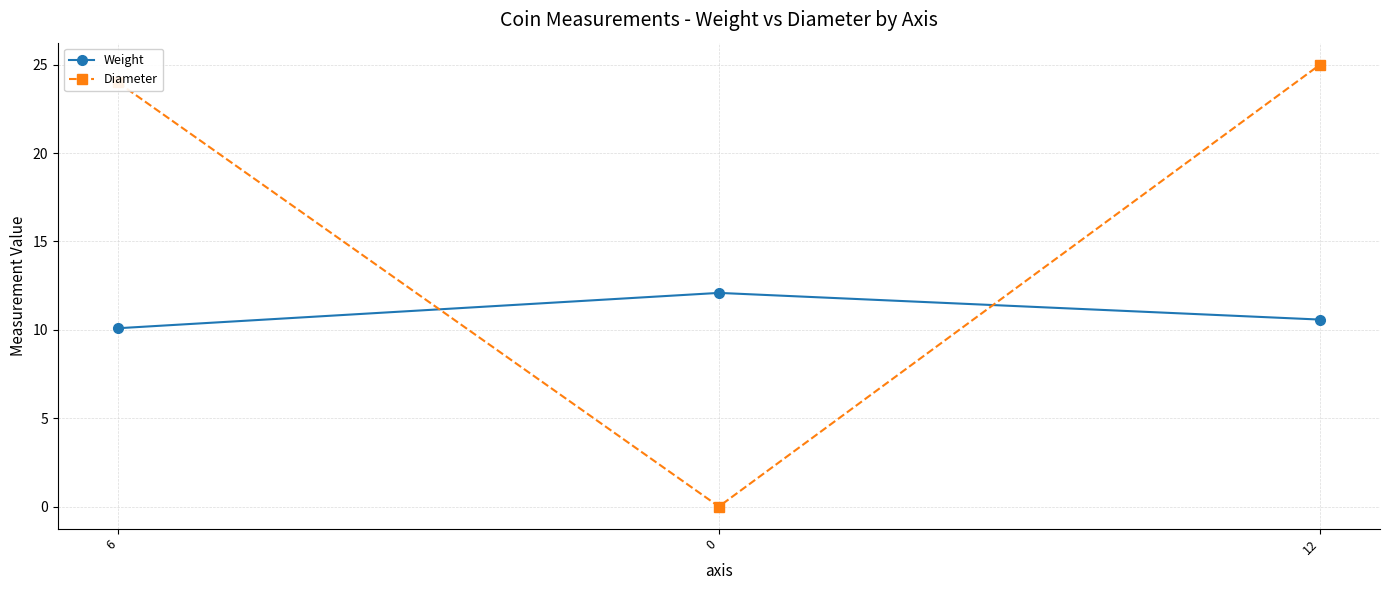

Reading right to left, extract all data points from this chart.

Weight: 10.6	12.1	10.1
Diameter: 25.0	0.0	24.0